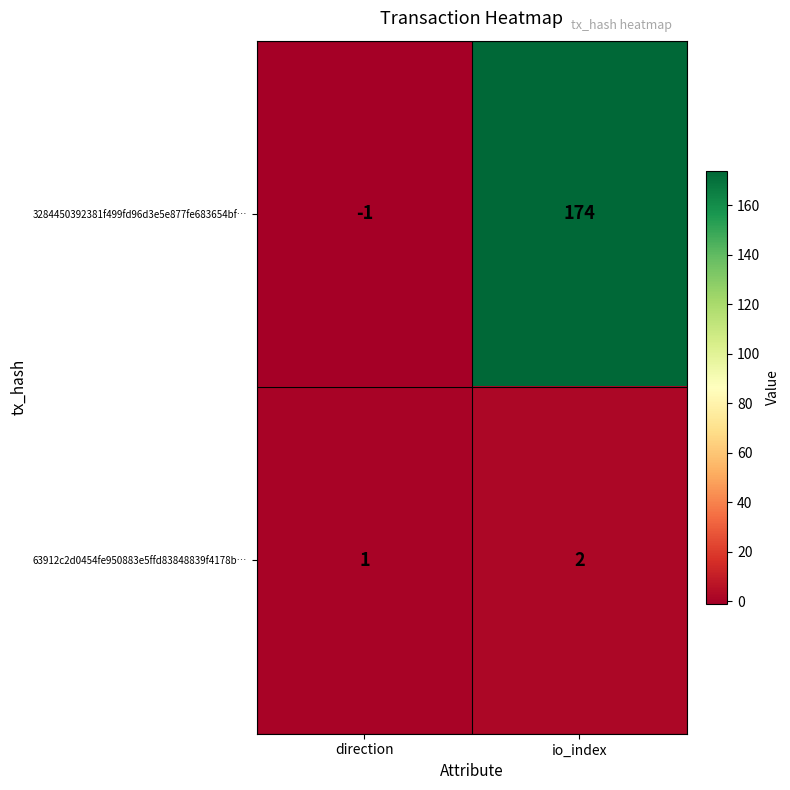

Which series has the largest range (max minus min)?

3284450392381f499fd96d3e5e877fe683654bf…